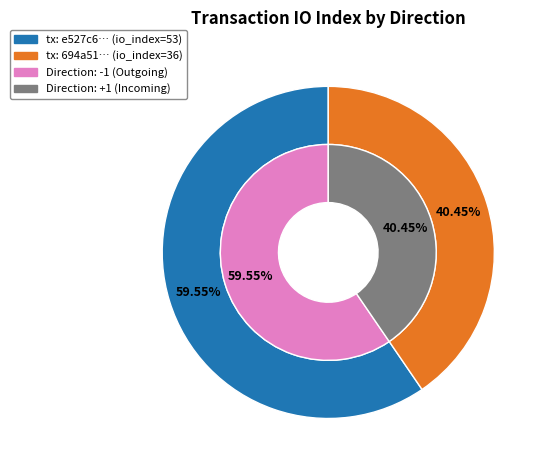

What is the total percentage of 1 and 0?

100.0%